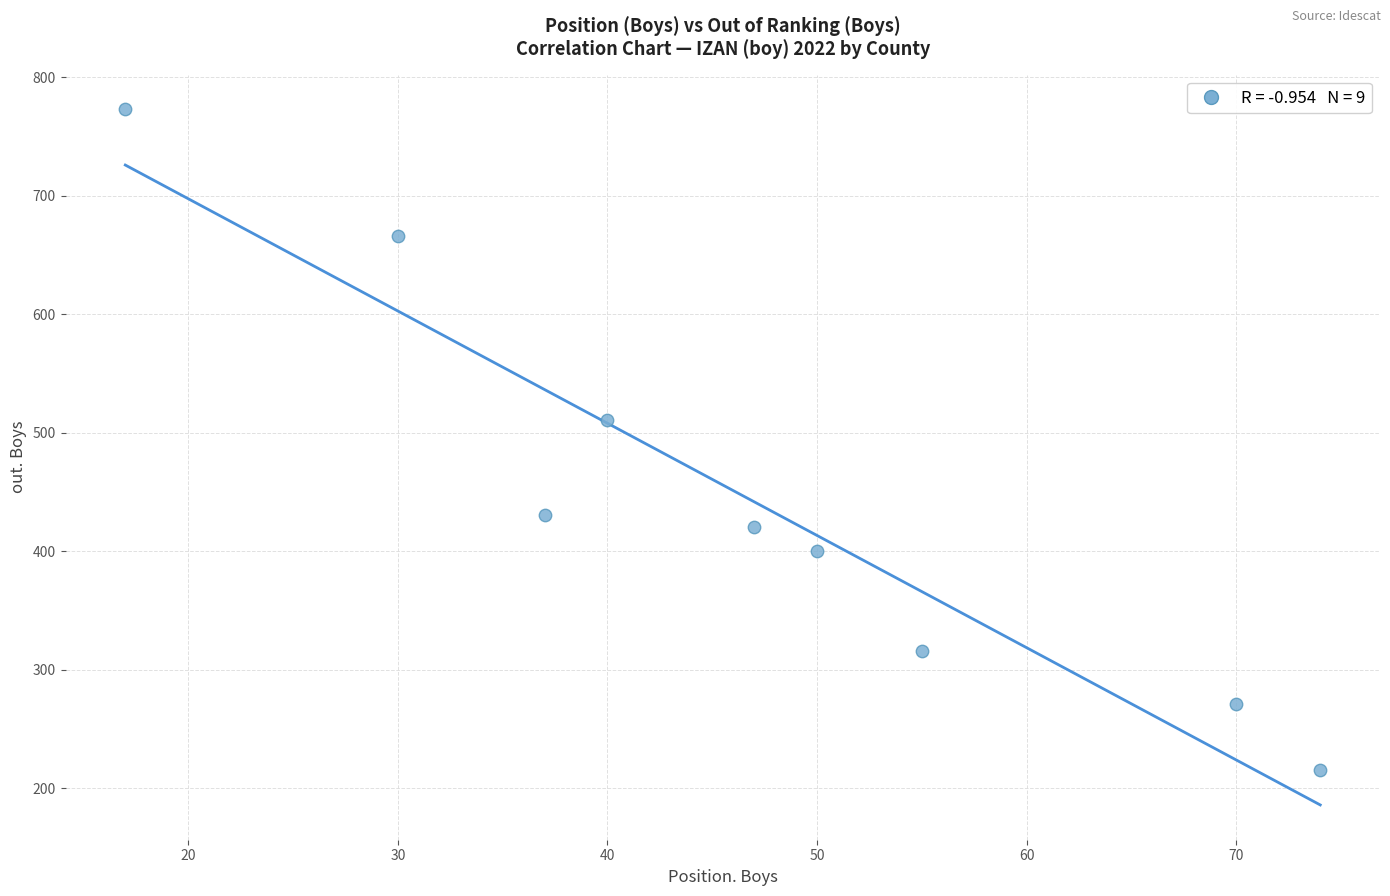

What Y value in the scatter plot is closest to 494?

511